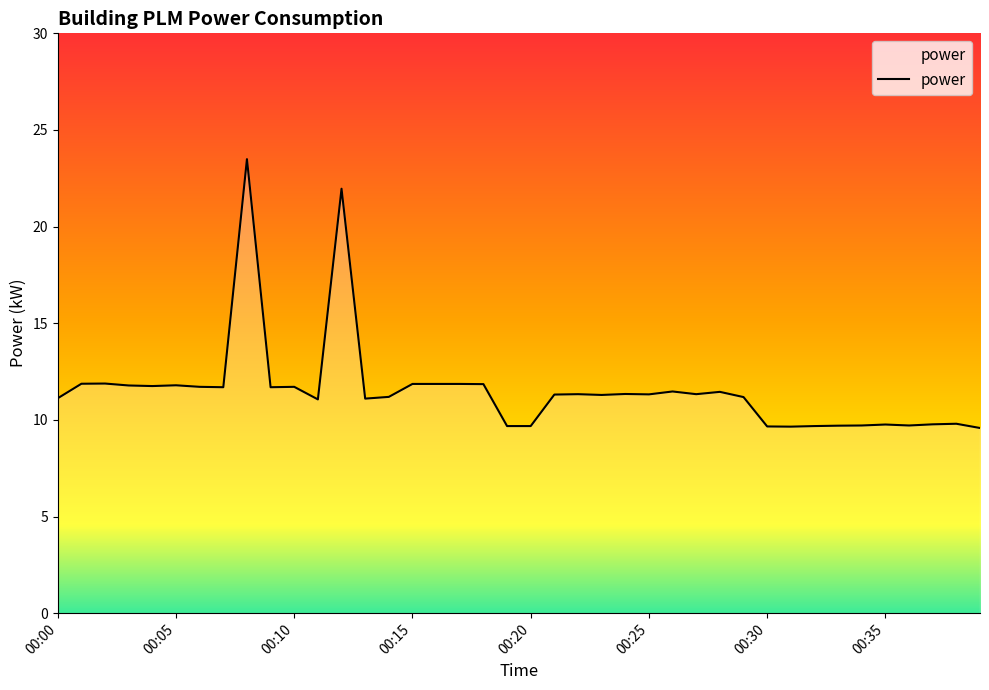

What is the smallest value displayed?

9.6